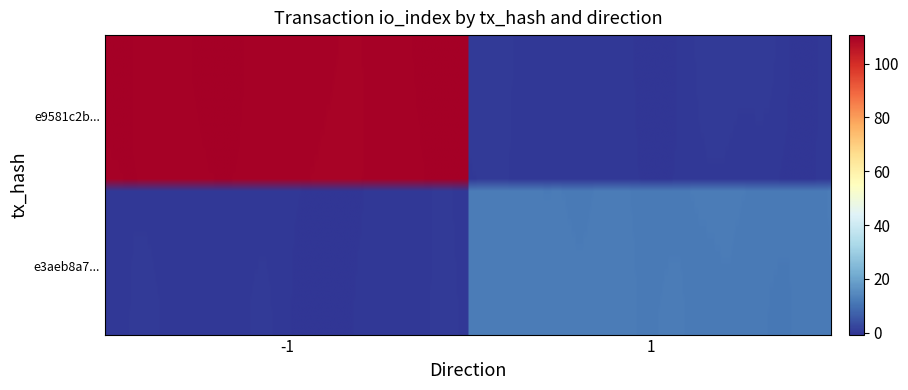

Rank the series by their maximum value, from highest to lowest.

e9581c2b1534e79f7aa6e41c6155fe2a440fbb7, e3aeb8a760d79448e1a235253696bbc6edfe1ab